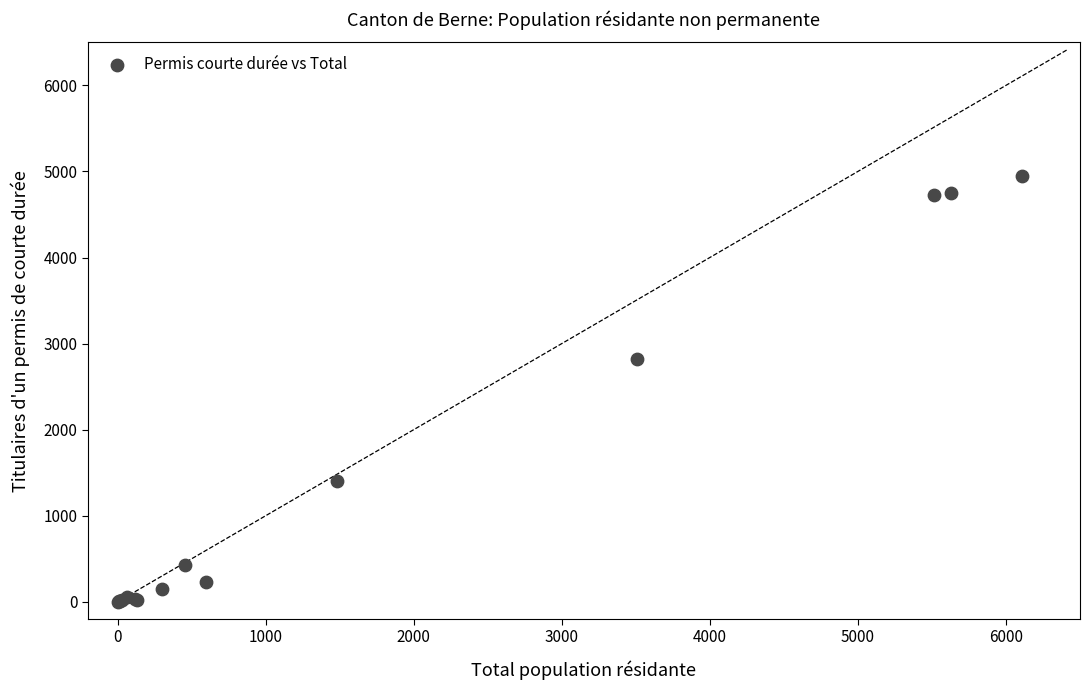

What Y value in the scatter plot is closest to 2474?

2826